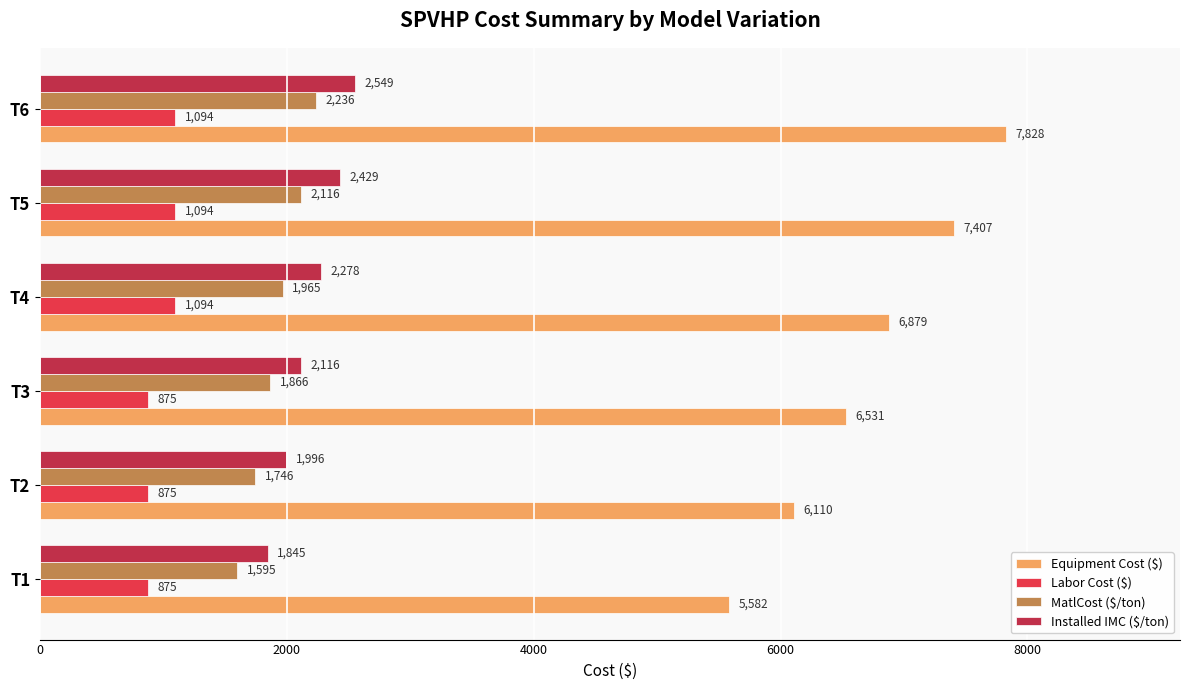

What is the sum of the Installed IMC ($/ton) values at T6 and T1?

4394.0